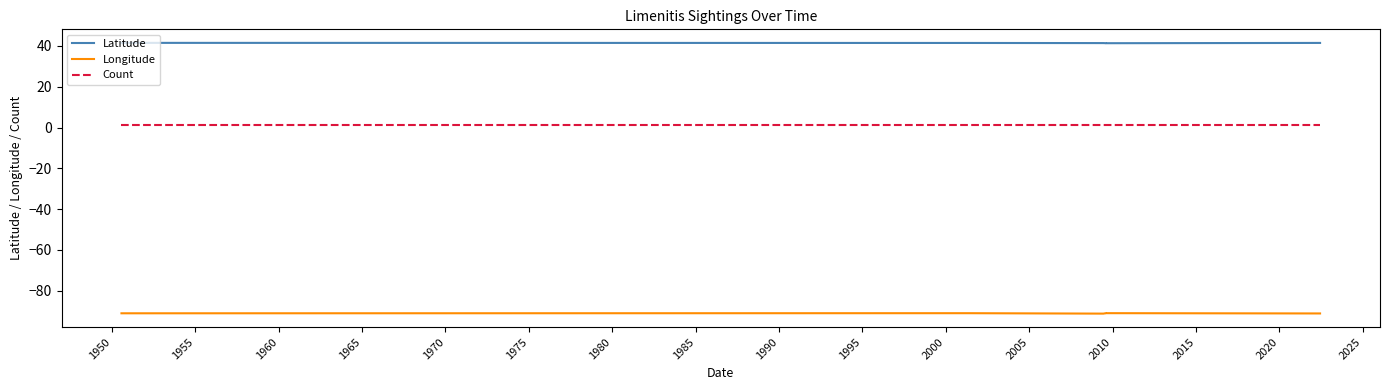

Which series has the largest total across all categories?

Latitude